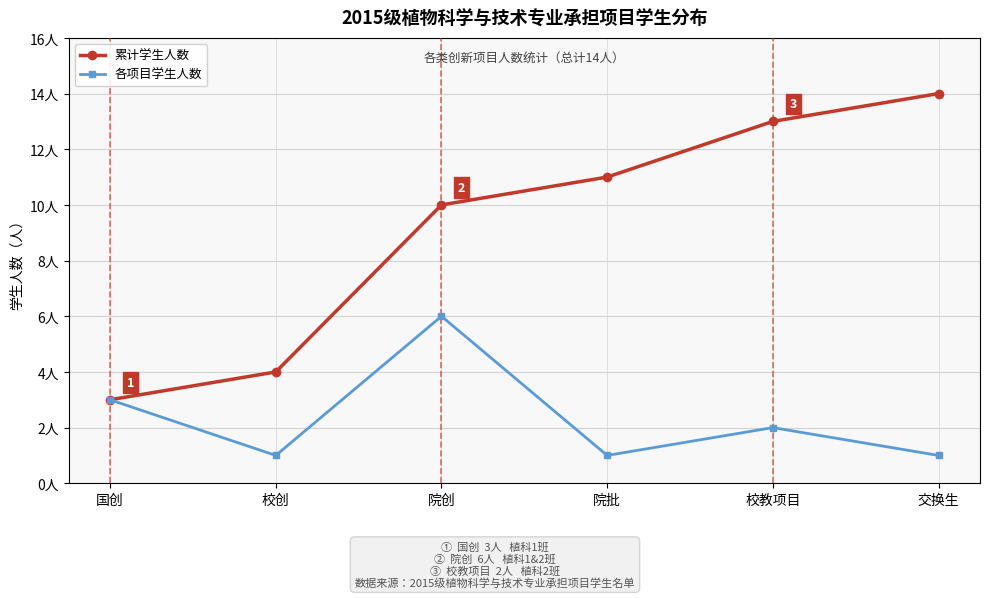

Reading right to left, extract all data points from this chart.

累计学生人数: 交换生=14	校教项目=13	院批=11	院创=10	校创=4	国创=3
各项目学生人数: 交换生=1	校教项目=2	院批=1	院创=6	校创=1	国创=3